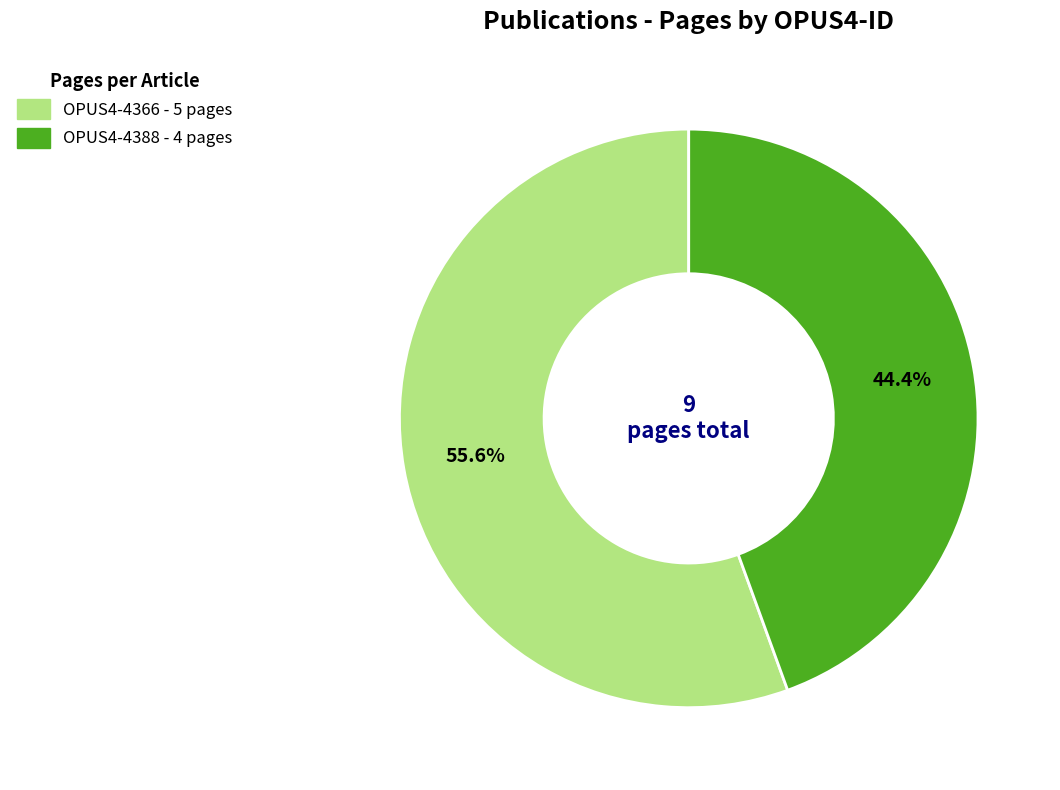

To the nearest percent, what percentage of the pie is OPUS4-4388?

44%